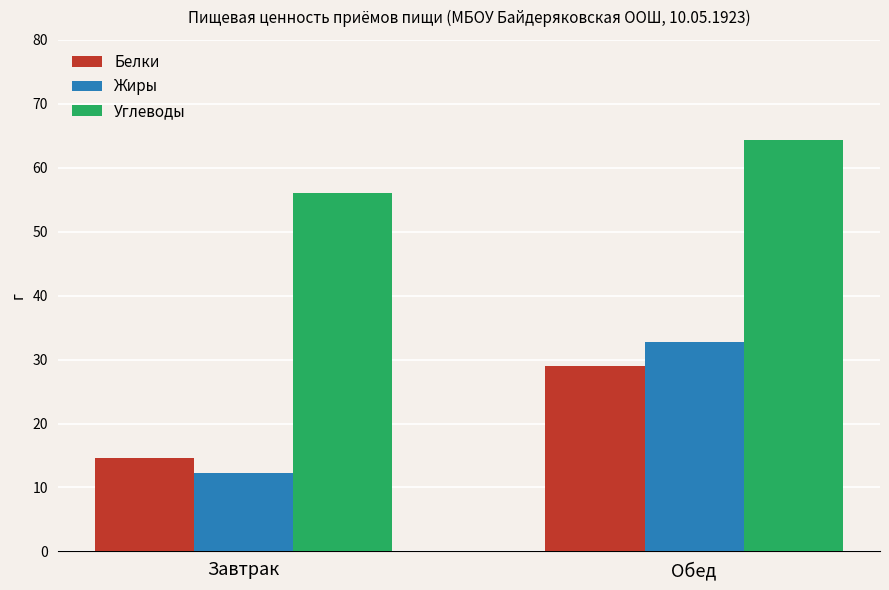

Between Завтрак and Обед, which series saw the biggest shift?

Жиры